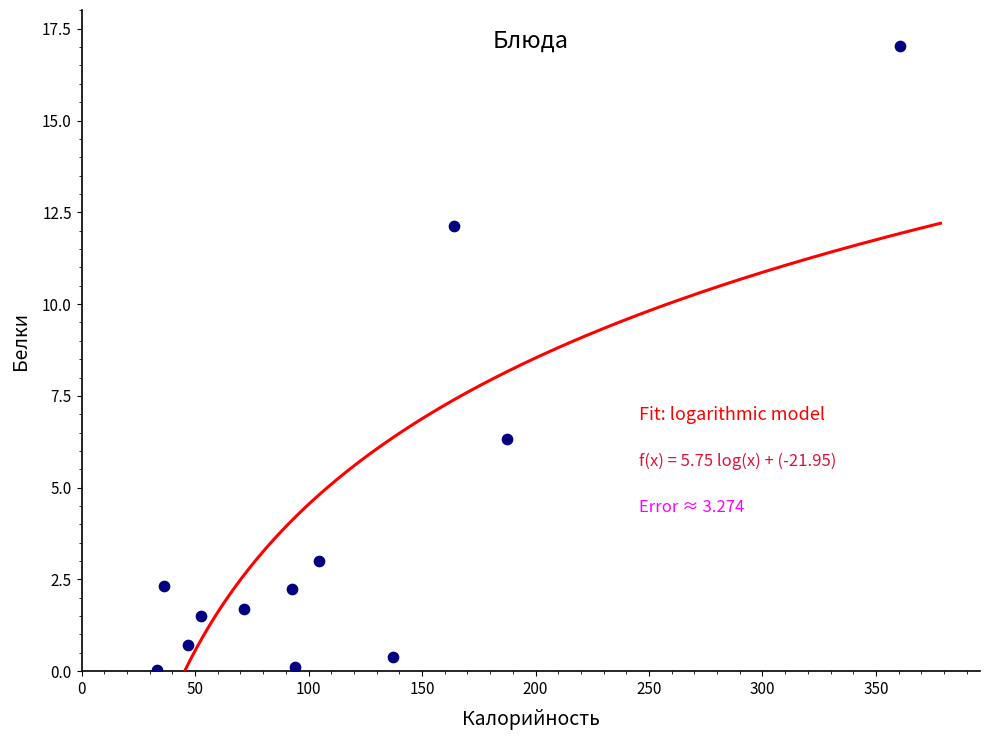

What Y value in the scatter plot is closest to 8?

6.3